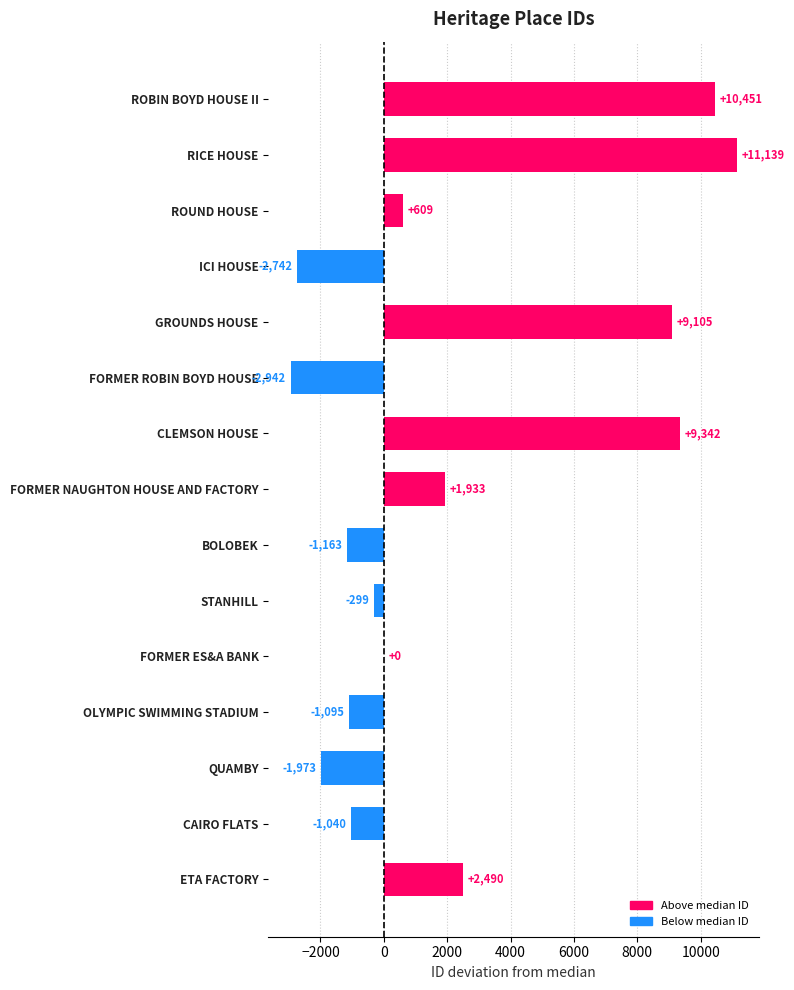

What is the sum of all values?

33815